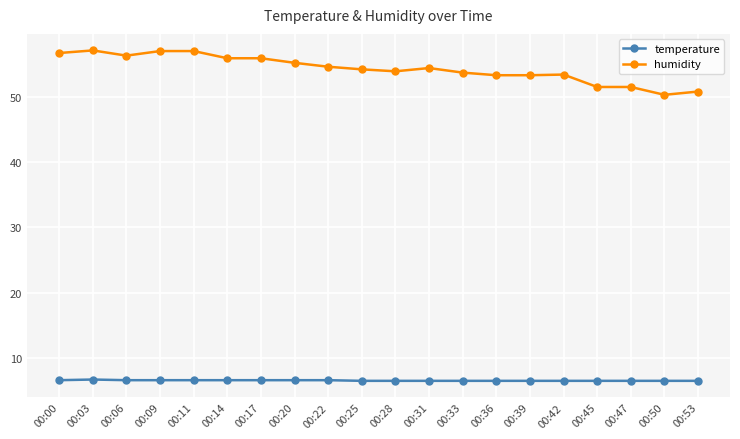

True or false: humidity and temperature intersect in this chart.

False